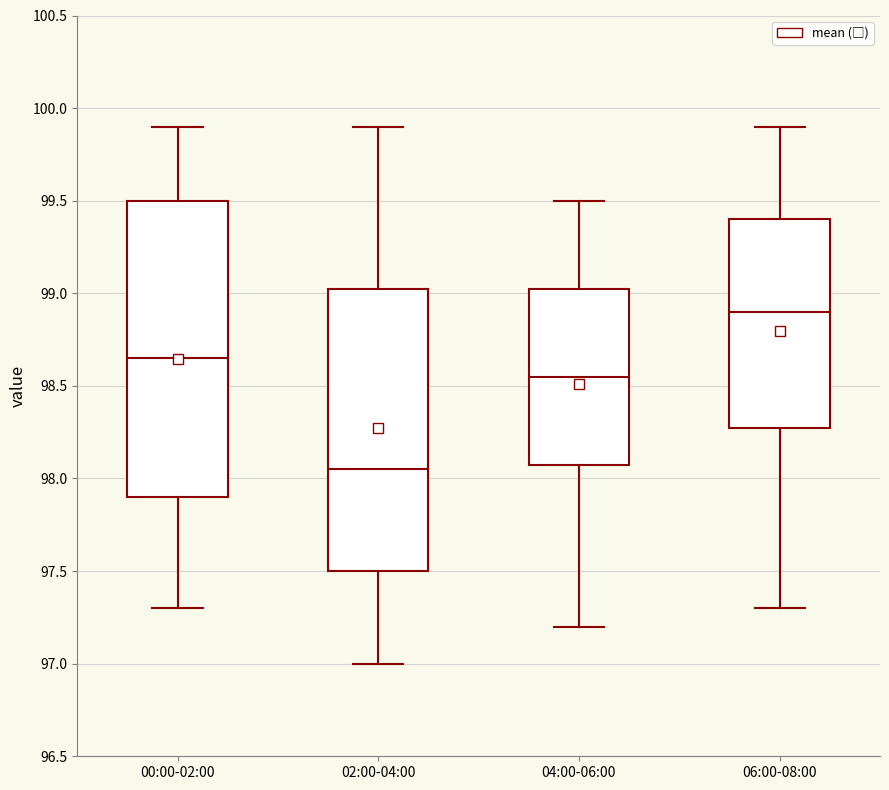

Which box is the tallest, from its lower edge to its upper edge?

00:00-02:00